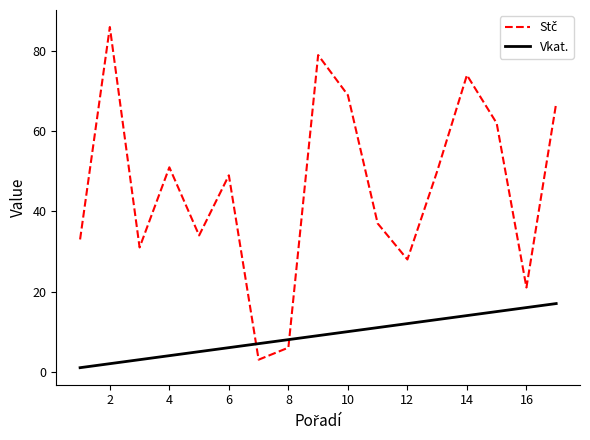

What is the difference between the maximum and minimum values in the Vkat. series?

16